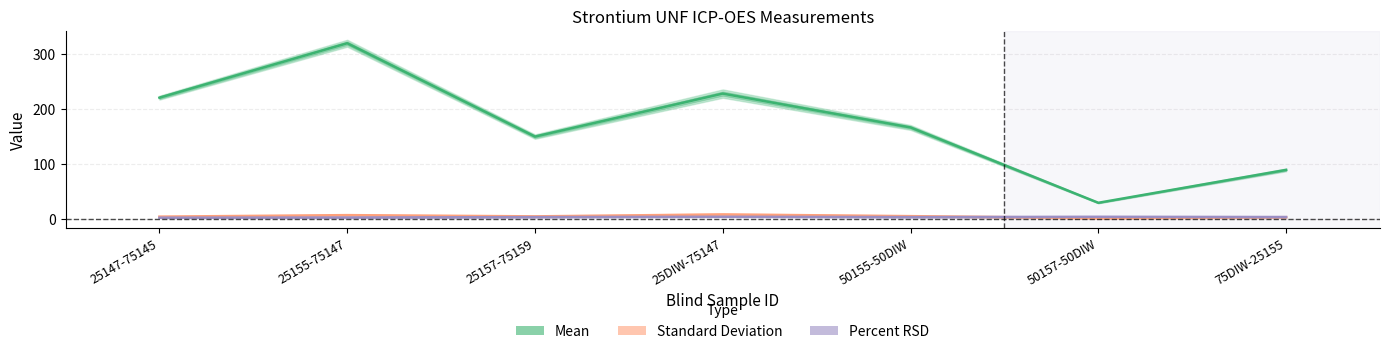

At which label does Mean first exceed 166?

25147-75145